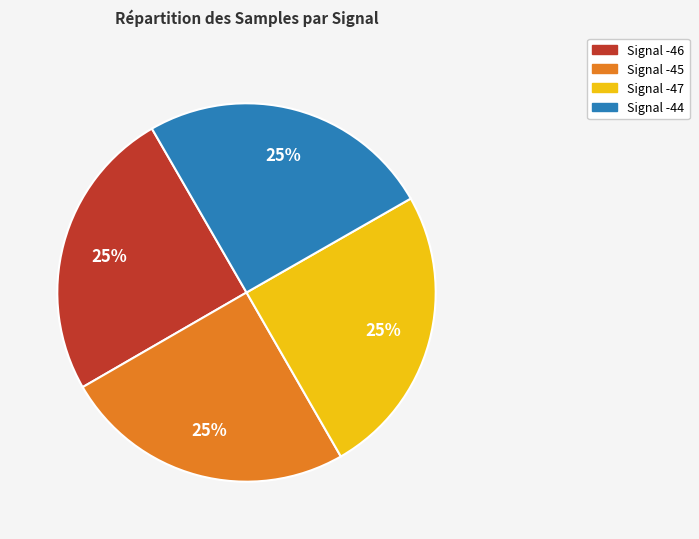

To the nearest percent, what is the average slice percentage?

25%